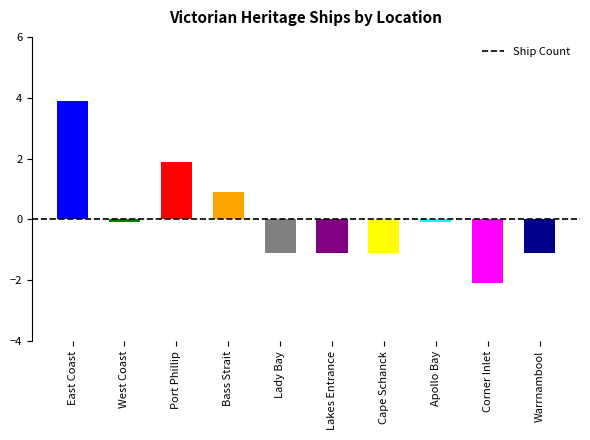

Approximately how many times larger is the value at Port Phillip compared to East Coast?

0.5